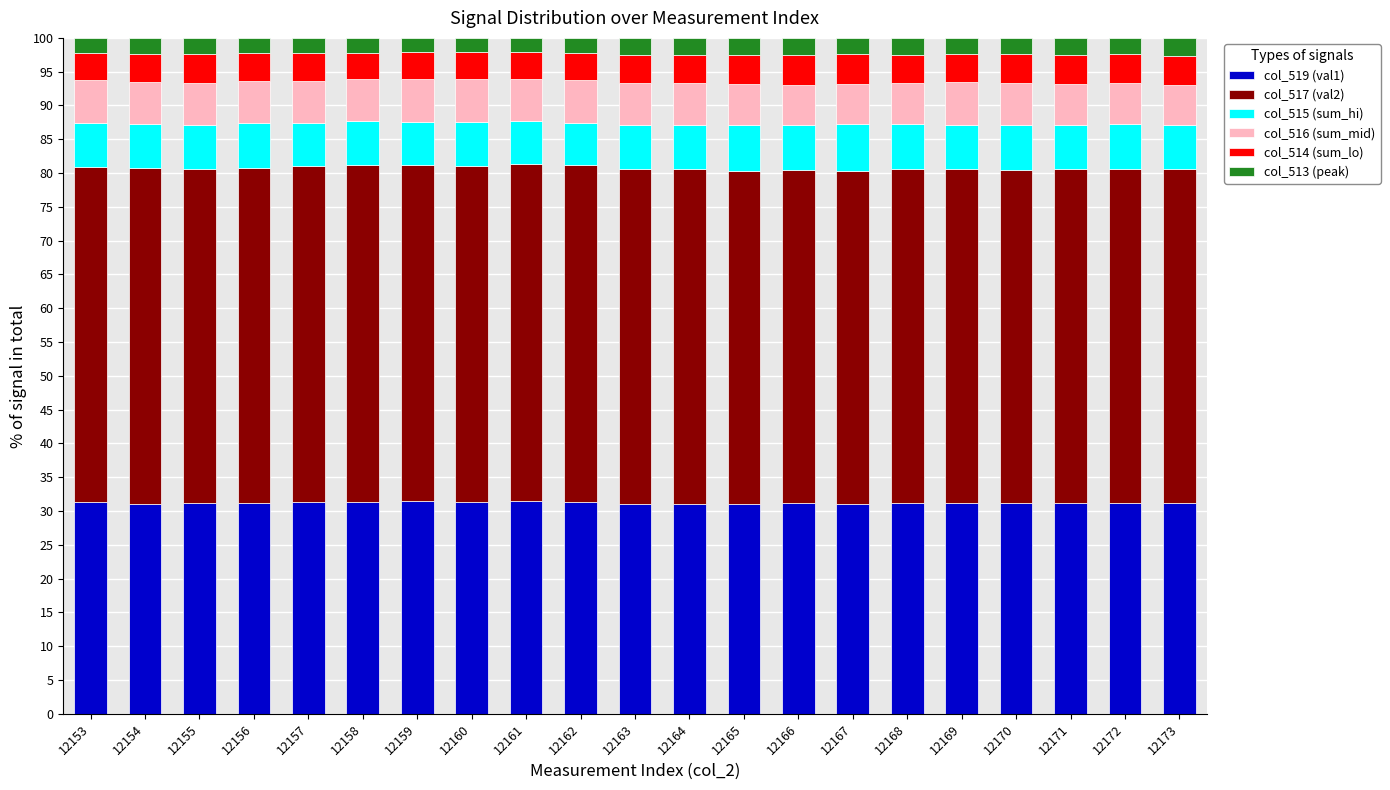

What are all the series names shown in the legend?

col_519 (val1), col_517 (val2), col_515 (sum_hi), col_516 (sum_mid), col_514 (sum_lo), col_513 (peak)